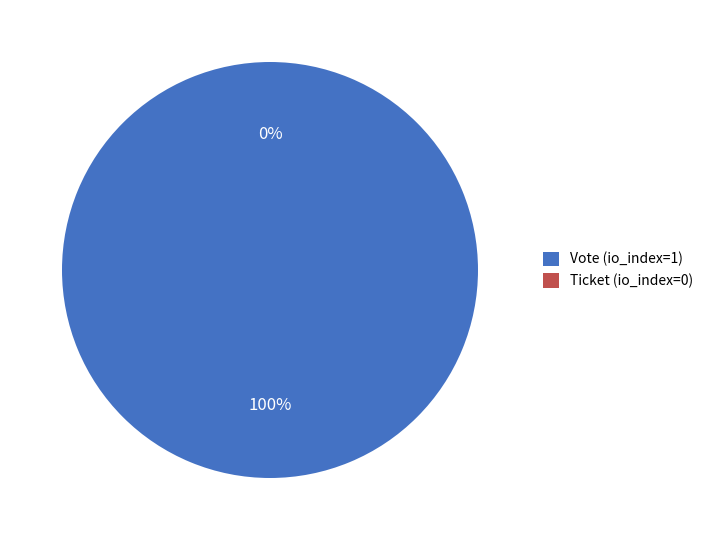

Combined, what portion of the pie is Ticket (io_index=0) and Vote (io_index=1)?

100.0%